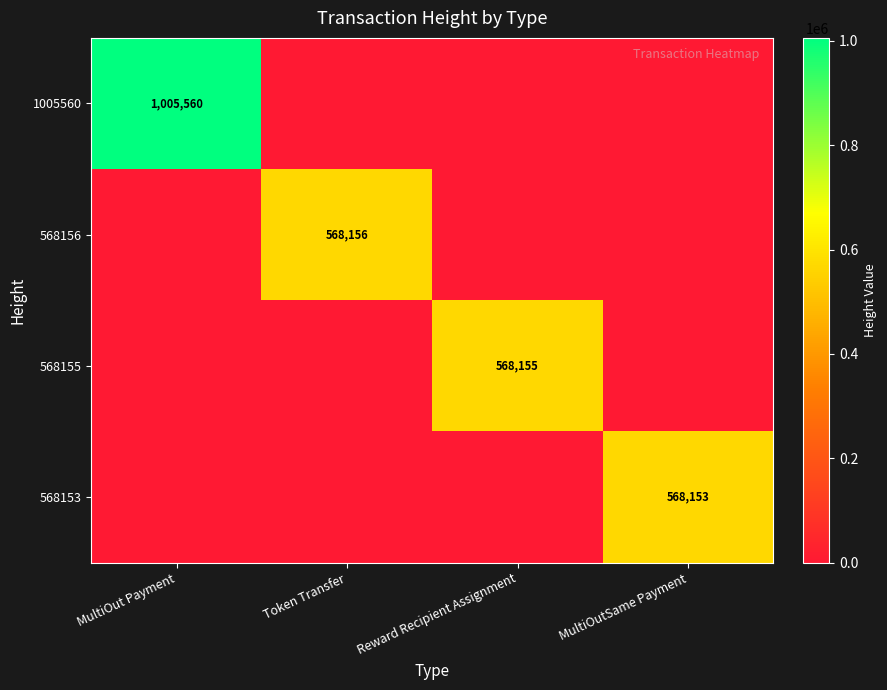

The value of 568156 at Token Transfer is 359454. True or false?

False